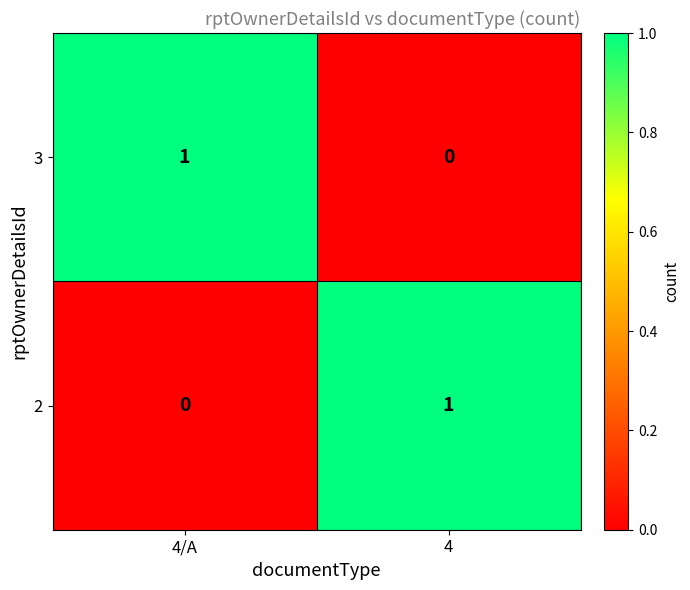

The 2 series shows 1 at 4/A. True or false?

False